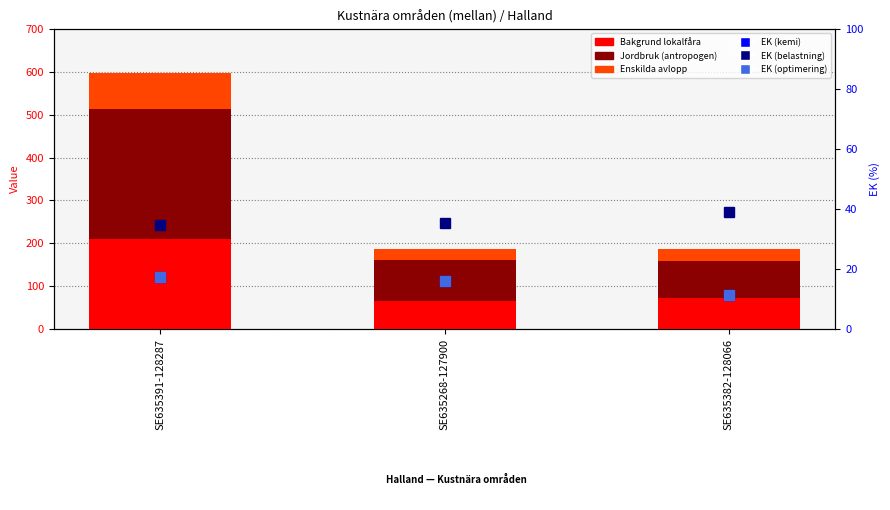

At how many categories does at least one series exceed 139?

1